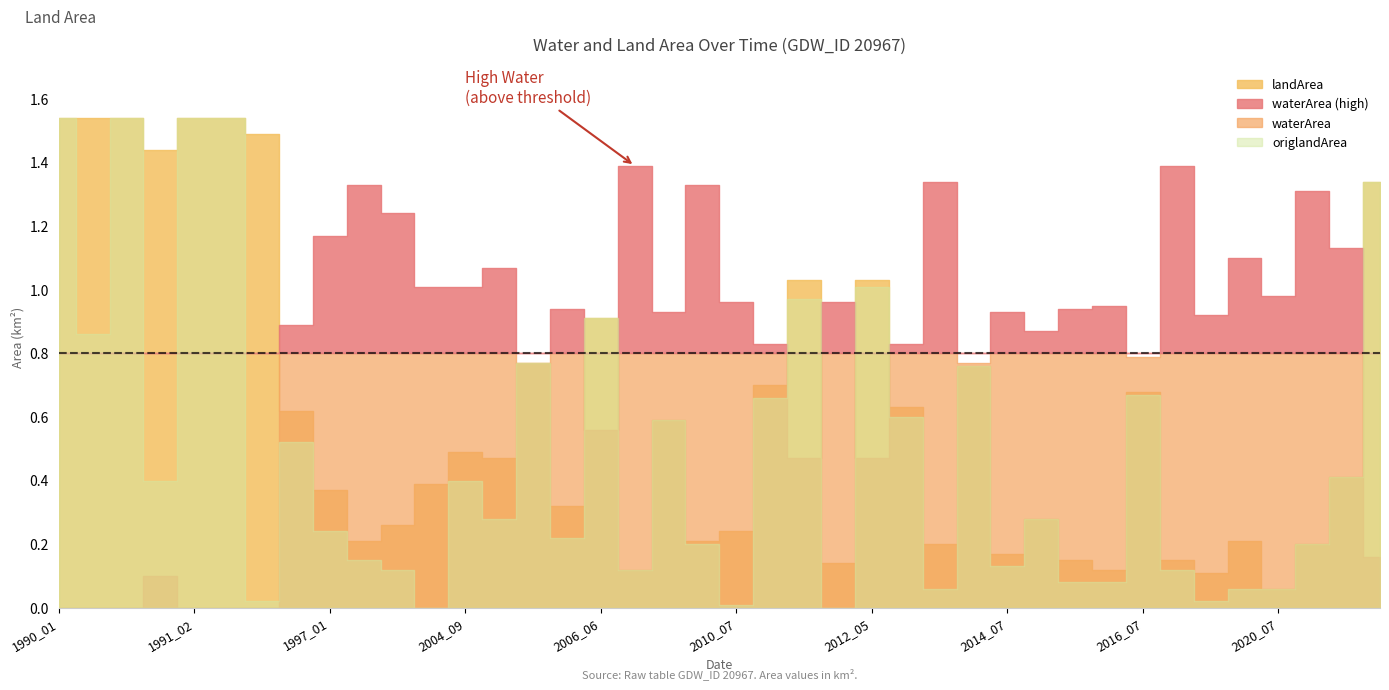

How many data points does each series have?

40